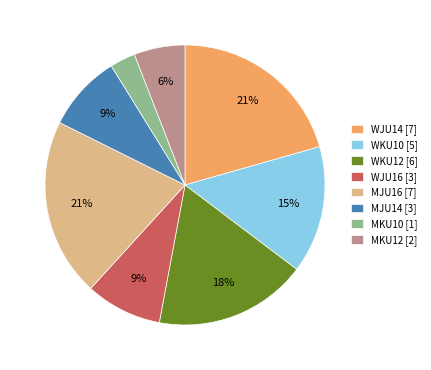

True or false: WJU16 accounts for 21% of the total.

False